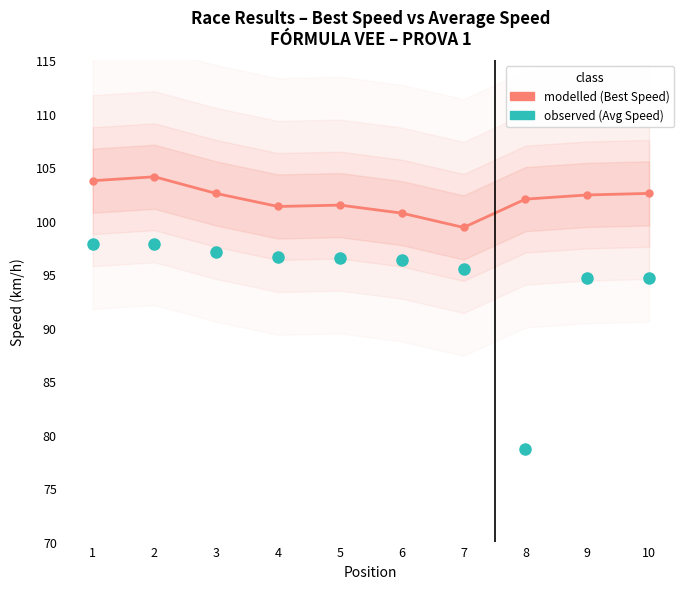

Which category has the lowest value in the modelled (Best Speed) series?

7